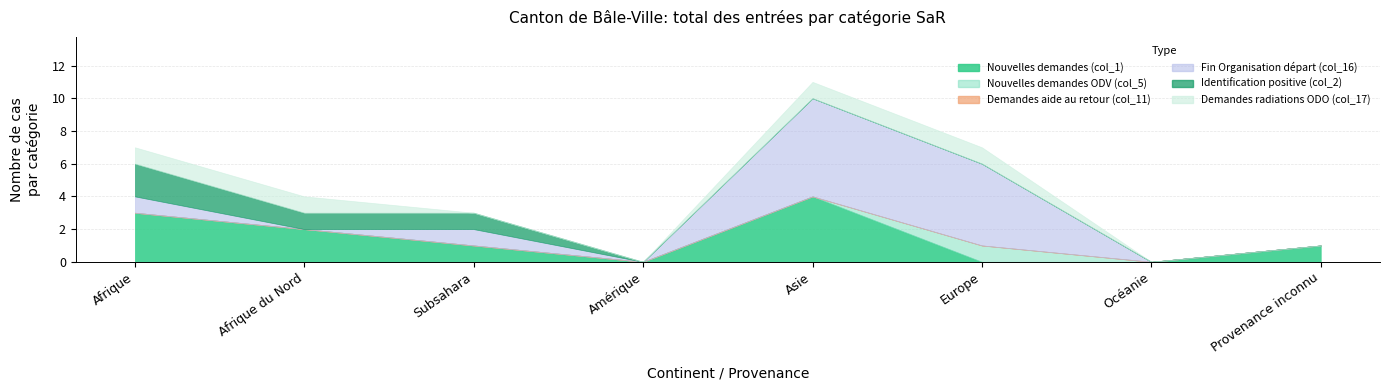

Which series has the largest total across all categories?

Fin Organisation départ (col_16)